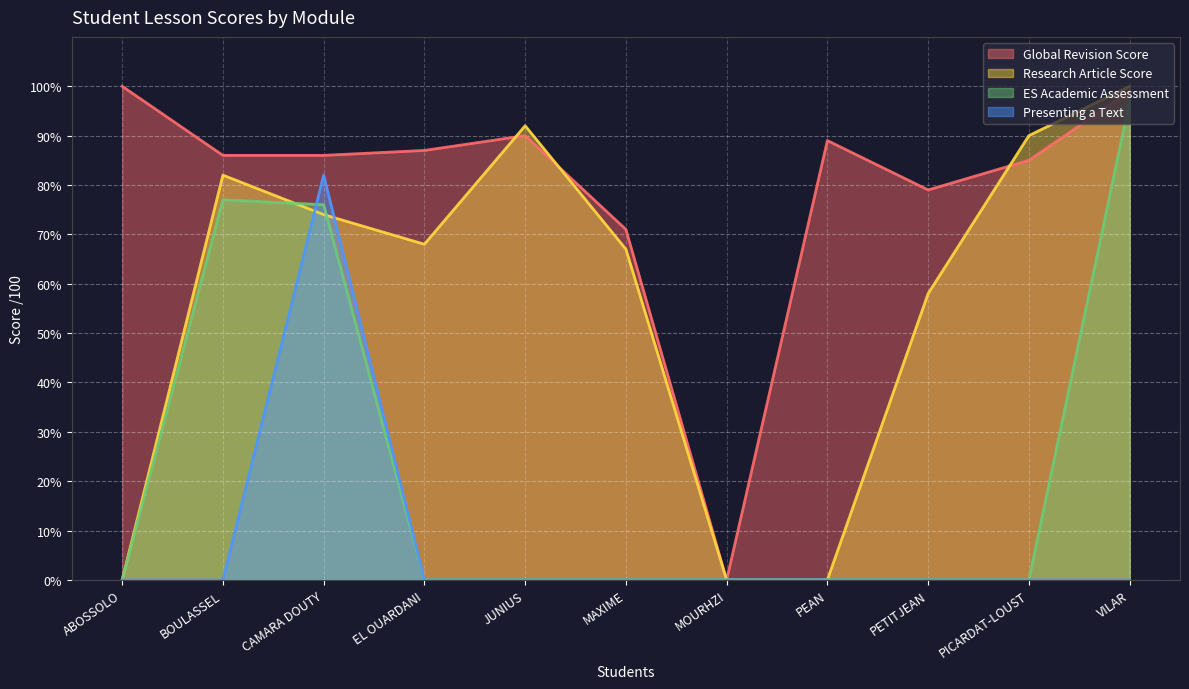

List the series in order of their overall mean, highest first.

Global Revision Score, Research Article Score, ES Academic Assessment, Presenting a Text